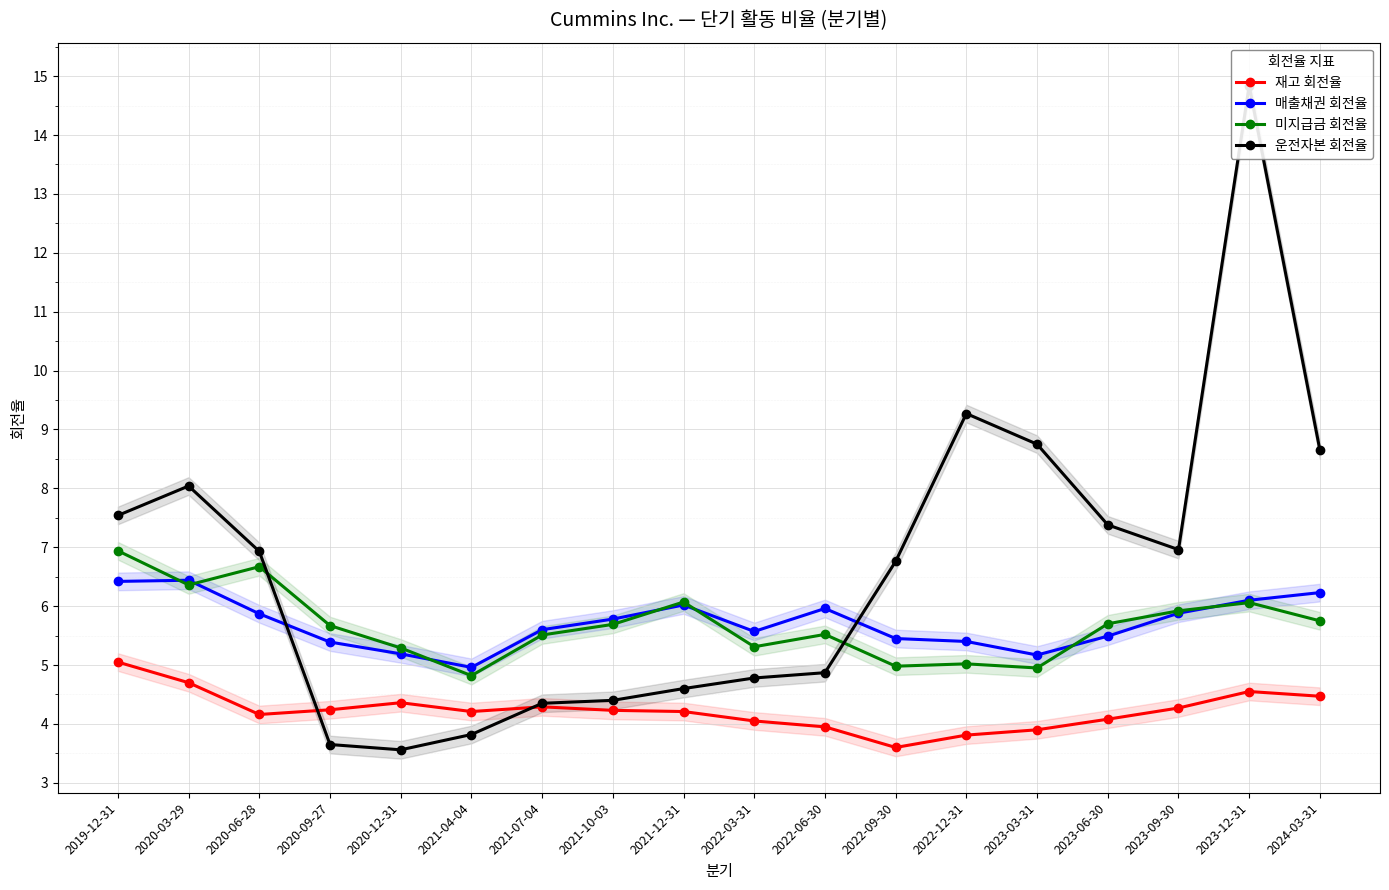

Reading left to right, extract all data points from this chart.

재고 회전율: 5.0	4.7	4.2	4.2	4.4	4.2	4.3	4.2	4.2	4.0	4.0	3.6	3.8	3.9	4.1	4.3	4.5	4.5
매출채권 회전율: 6.4	6.4	5.9	5.4	5.2	5.0	5.6	5.8	6.0	5.6	6.0	5.5	5.4	5.2	5.5	5.9	6.1	6.2
미지급금 회전율: 6.9	6.4	6.7	5.7	5.3	4.8	5.5	5.7	6.1	5.3	5.5	5.0	5.0	5.0	5.7	5.9	6.1	5.8
운전자본 회전율: 7.5	8.0	6.9	3.6	3.6	3.8	4.3	4.4	4.6	4.8	4.9	6.8	9.3	8.8	7.4	7.0	14.8	8.7